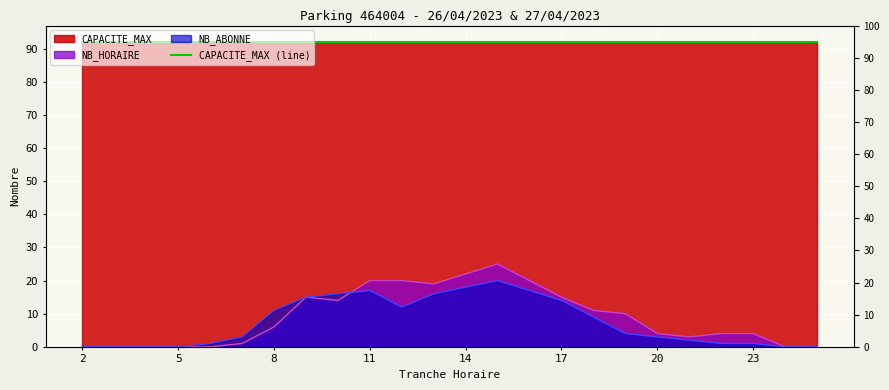

Is the value of NB_HORAIRE at 16 greater than the value of NB_ABONNE at 7?

Yes